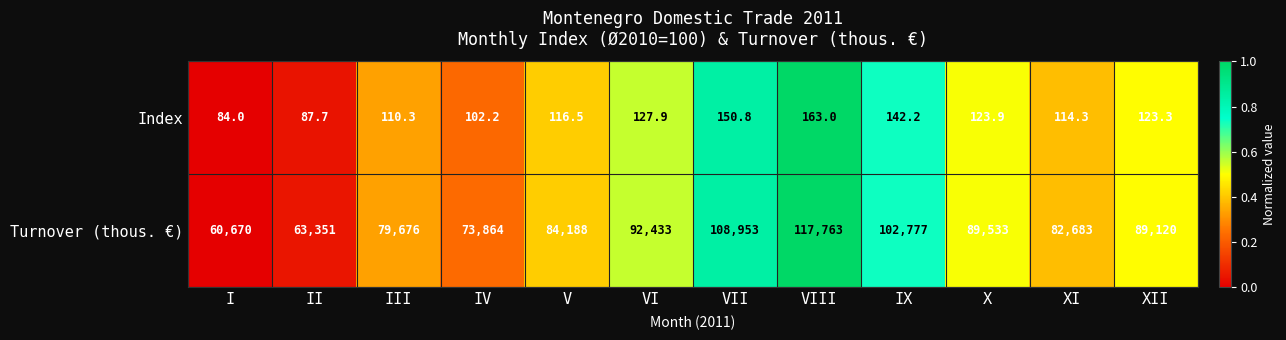

What is the sum of the Index values at VII and VI?

278.7